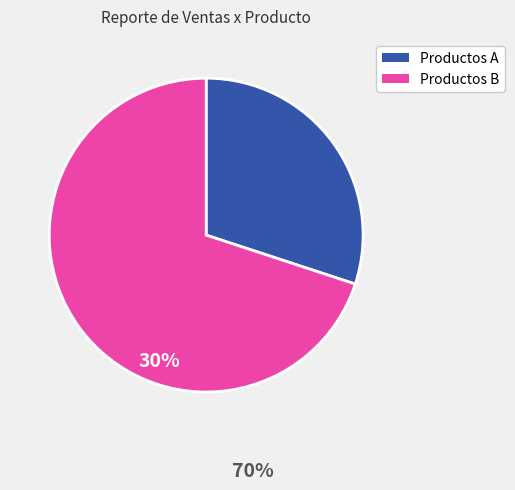

Is there a majority slice in this chart?

Yes